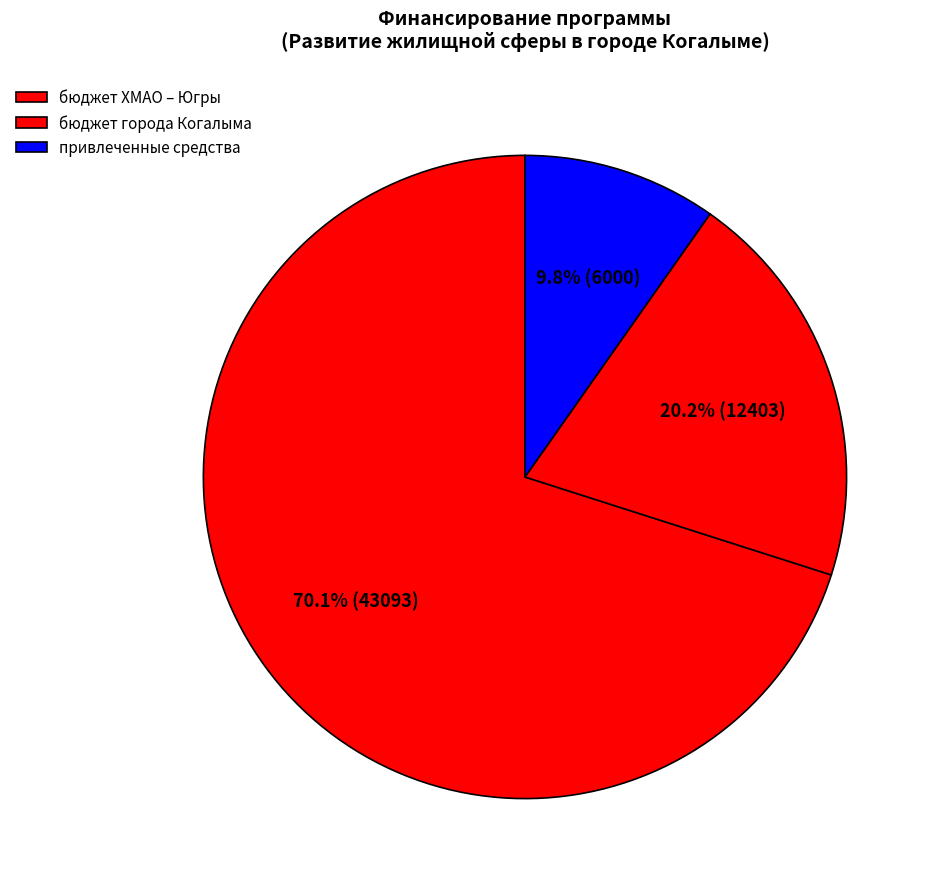

To the nearest percent, what portion does бюджет города Когалыма represent?

20%